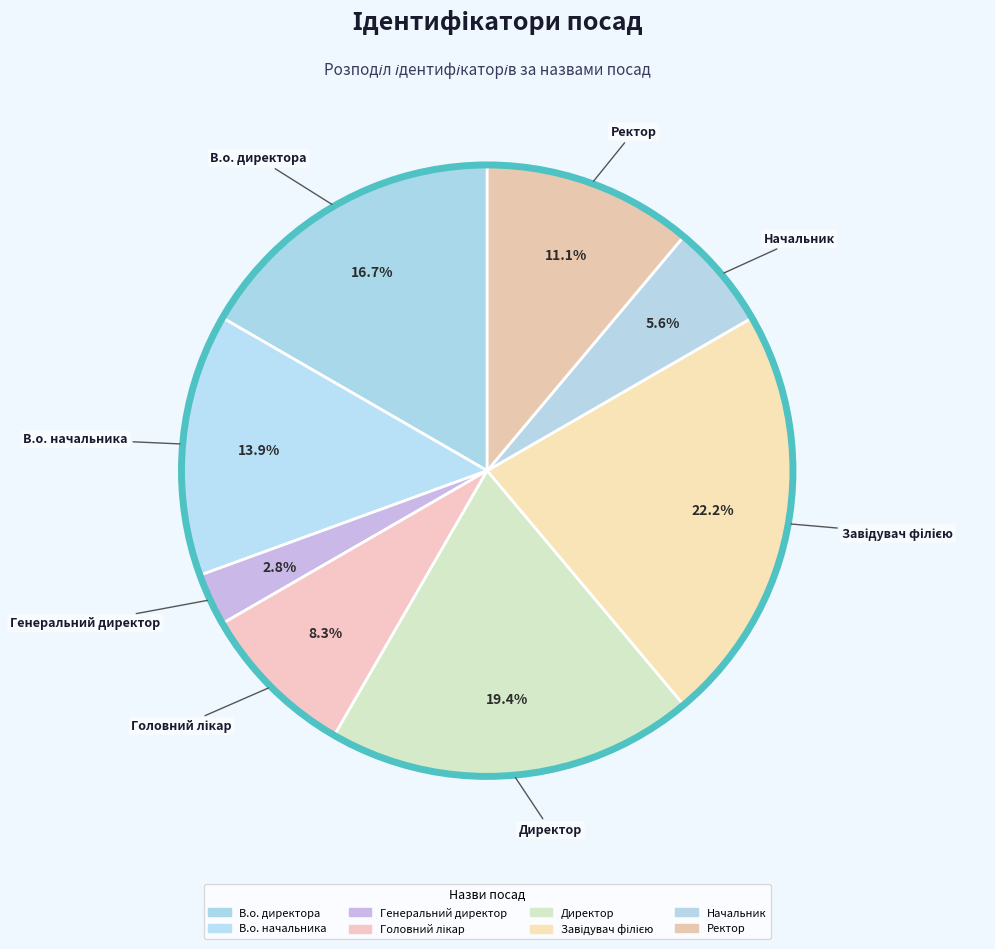

True or false: В.о. начальника accounts for 26% of the total.

False